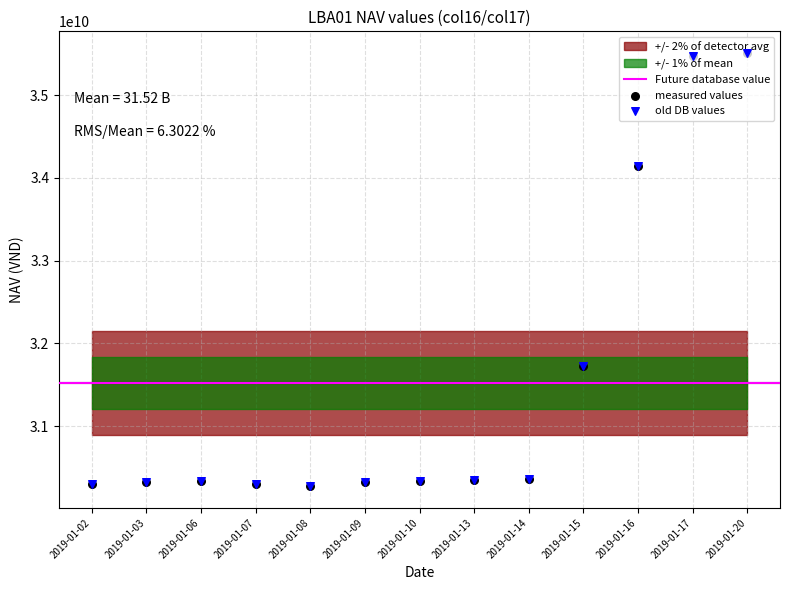

At how many categories does at least one series exceed 35343020651?

2